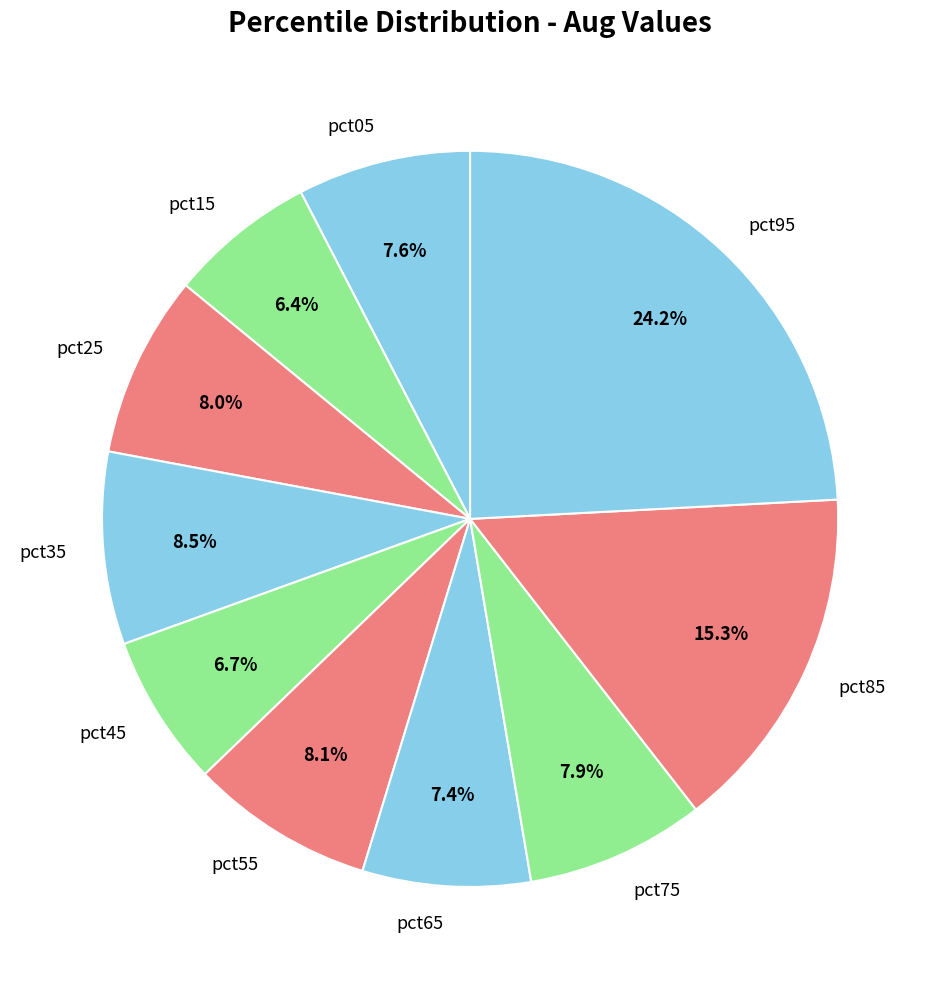

What is the largest slice in the pie chart?

pct95